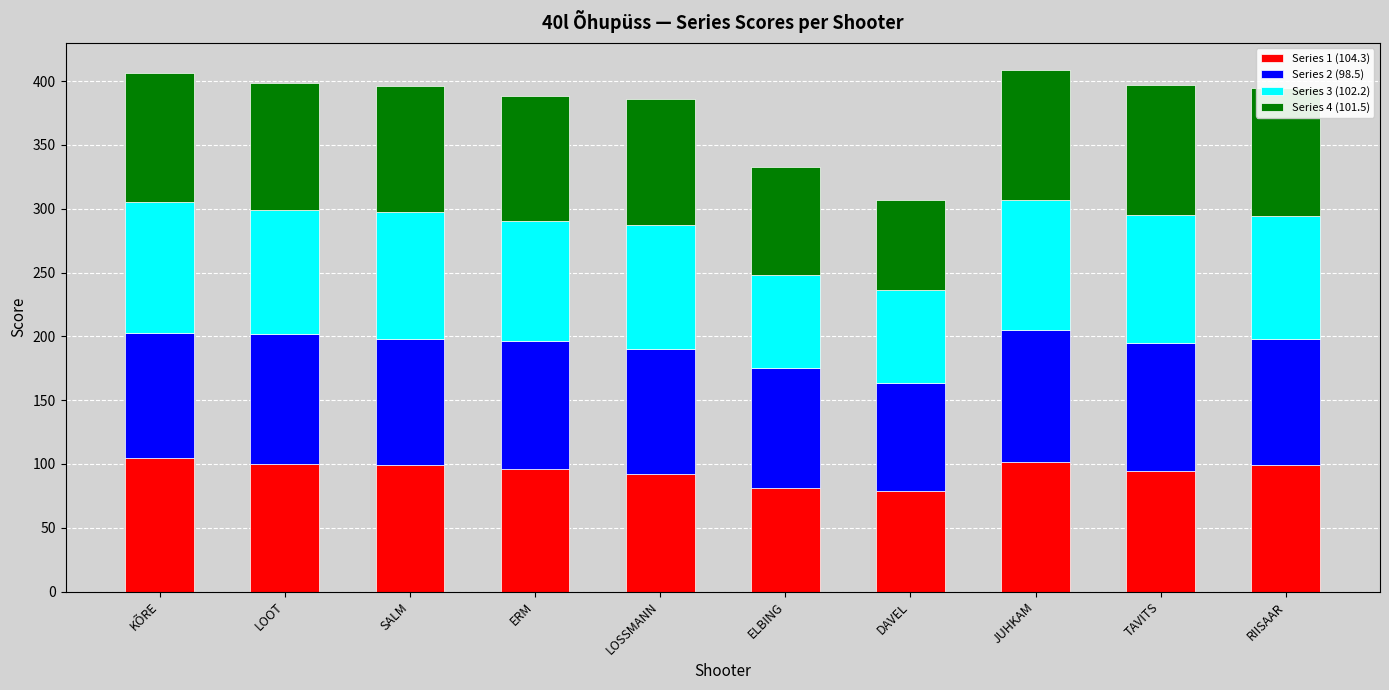

True or false: Series 1 (104.3) has a value of 31.0 at ELBING.

False